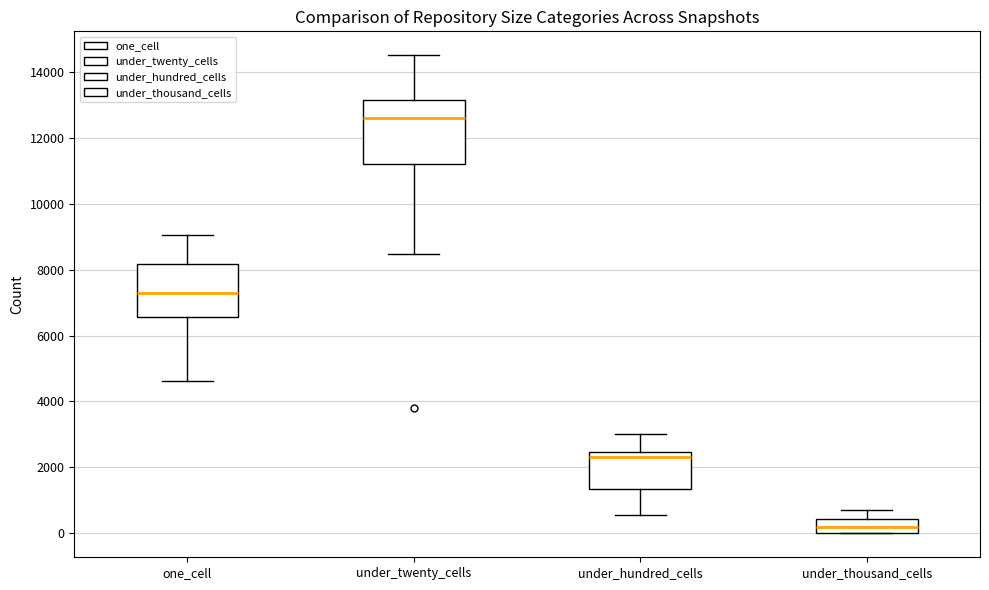

Reading left to right, read every box against the y-axis: the position of its median line, the range the box covers, and the ends of its whiskers. The values are not printed on the chart, so give them approximately, as read against the axis.

one_cell: median 7200, box 6600 to 8200, whiskers 4600 to 9000
under_twenty_cells: median 12600, box 11200 to 13200, whiskers 8400 to 14400
under_hundred_cells: median 2400 (just below the box's upper edge), box 1400 to 2400, whiskers 600 to 3000
under_thousand_cells: median 200, box 0 to 400, whiskers 0 to 800